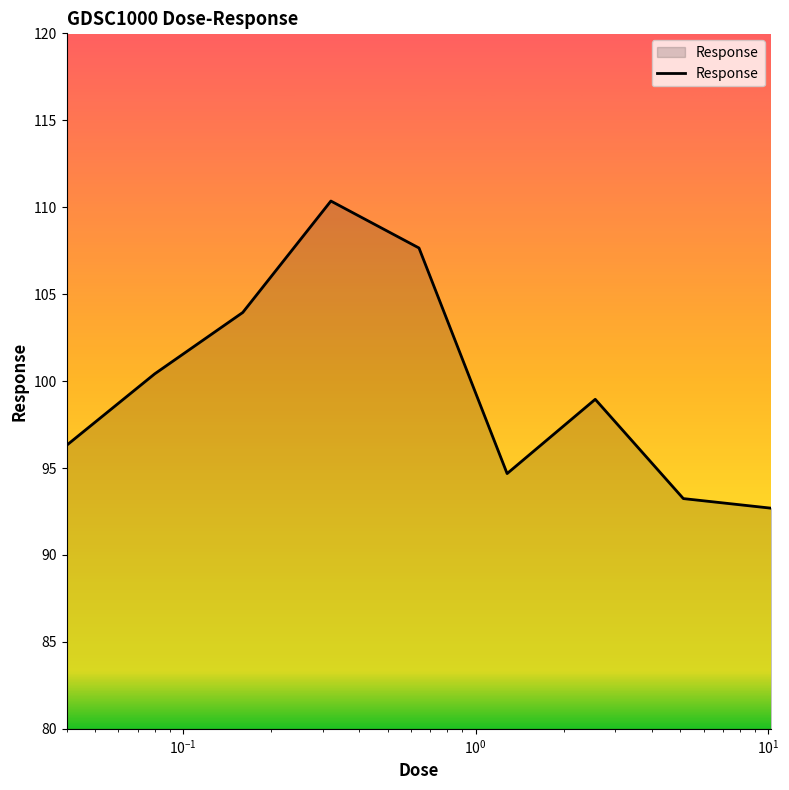

What is the difference between the maximum and minimum values?

17.7